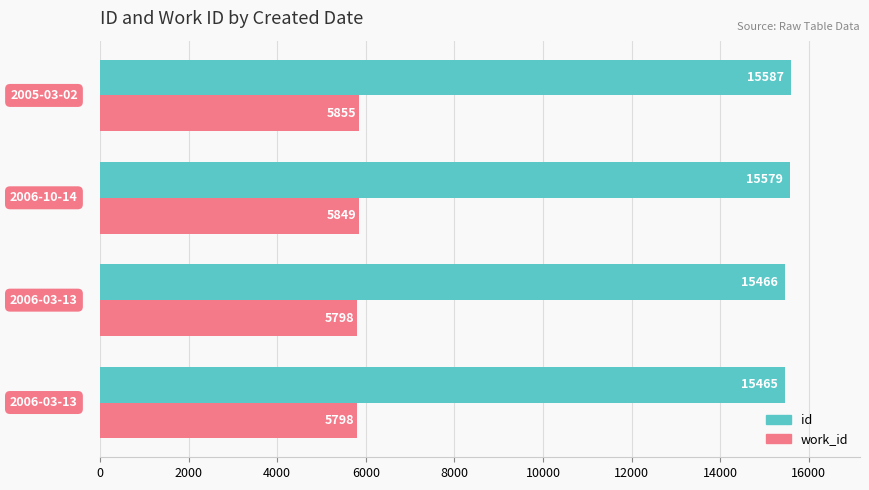

What is the average value of the work_id series?

5825